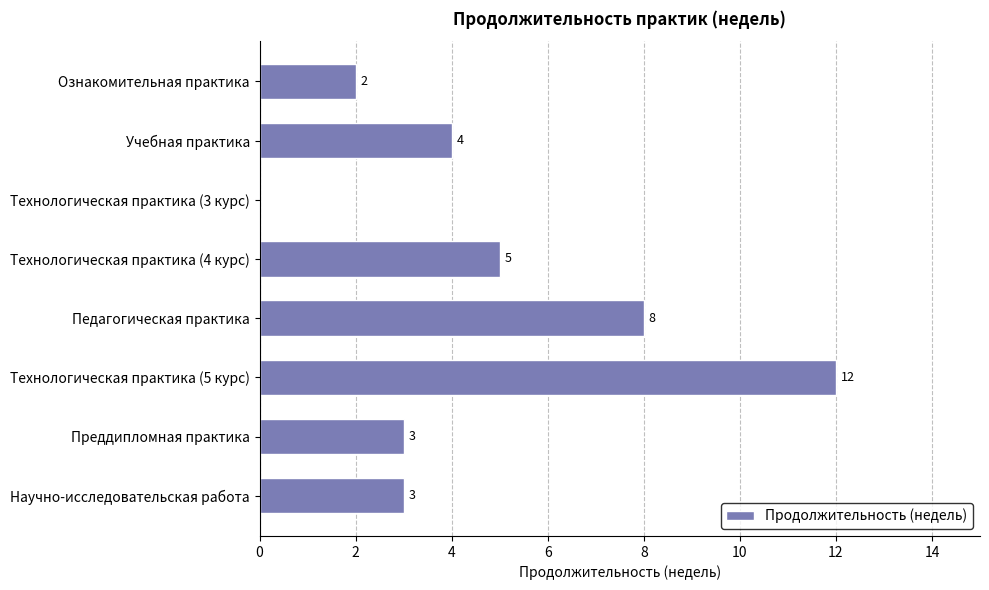

Which label corresponds to the largest value in the chart?

Технологическая практика (5 курс)